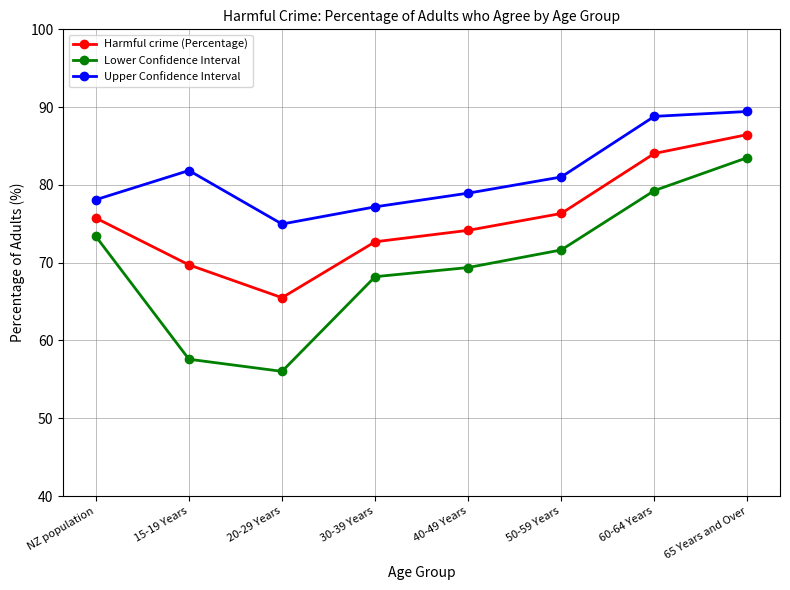

True or false: Upper Confidence Interval has more than 0 points higher than both neighbors.

True